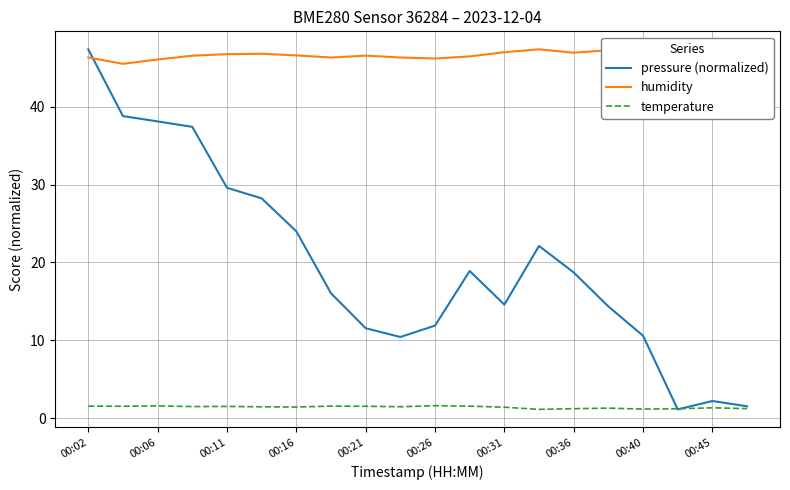

What is the difference between the maximum and minimum values in the pressure (normalized) series?

46.3